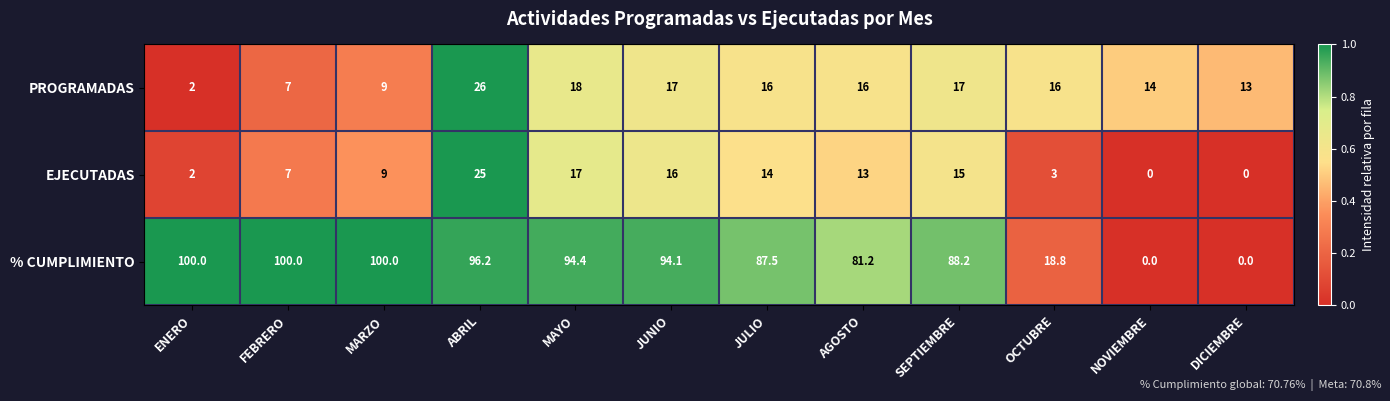

At how many categories does at least one series exceed 0?

12